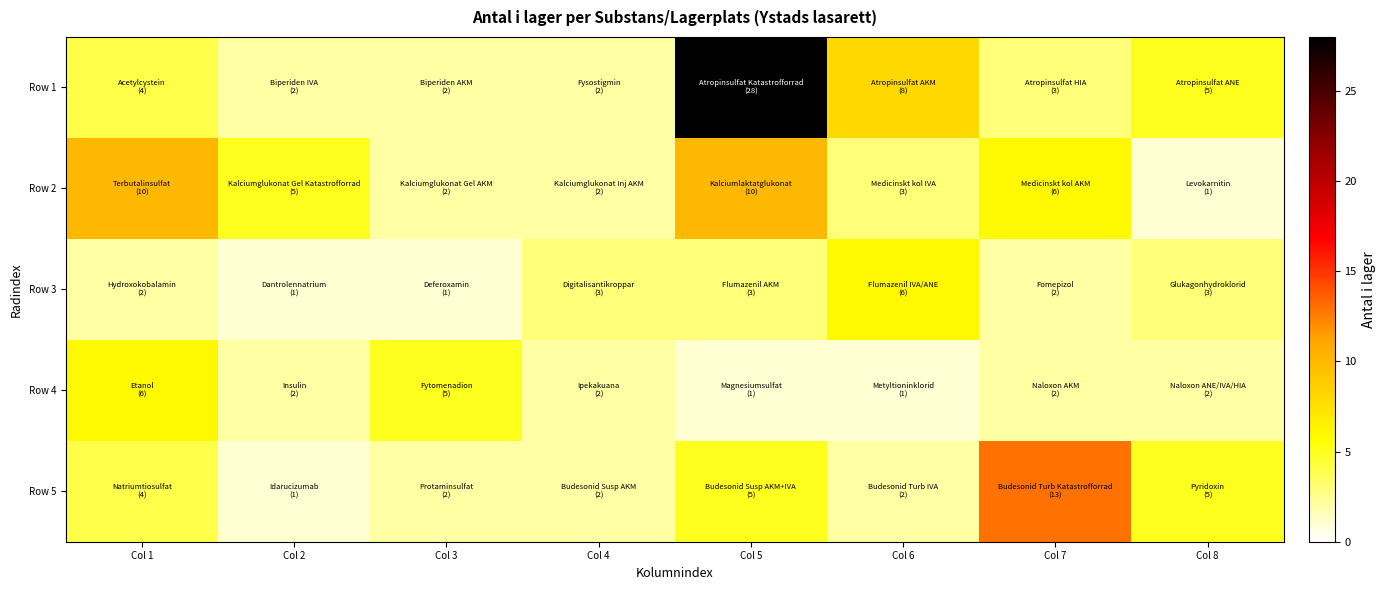

Which label corresponds to the largest value in the chart?

Col 5